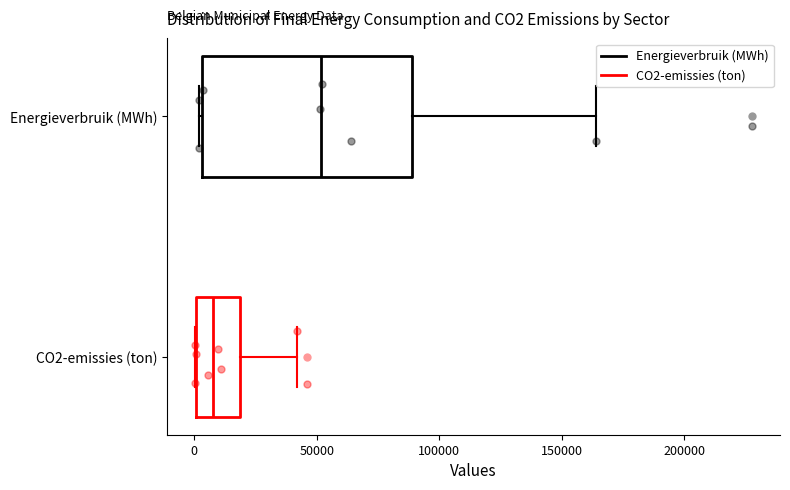

Reading bottom to top, transcribe this box plot: for each box, give where its median line is, the range the box spans, and where its two whiskers end, as read against the x-axis. The values are not printed on the chart, so give them approximately, as read against the axis.

CO2-emissies (ton): median 10000, box 0 to 20000, whiskers 0 to 40000
Energieverbruik (MWh): median 50000, box 5000 to 90000, whiskers 0 to 165000